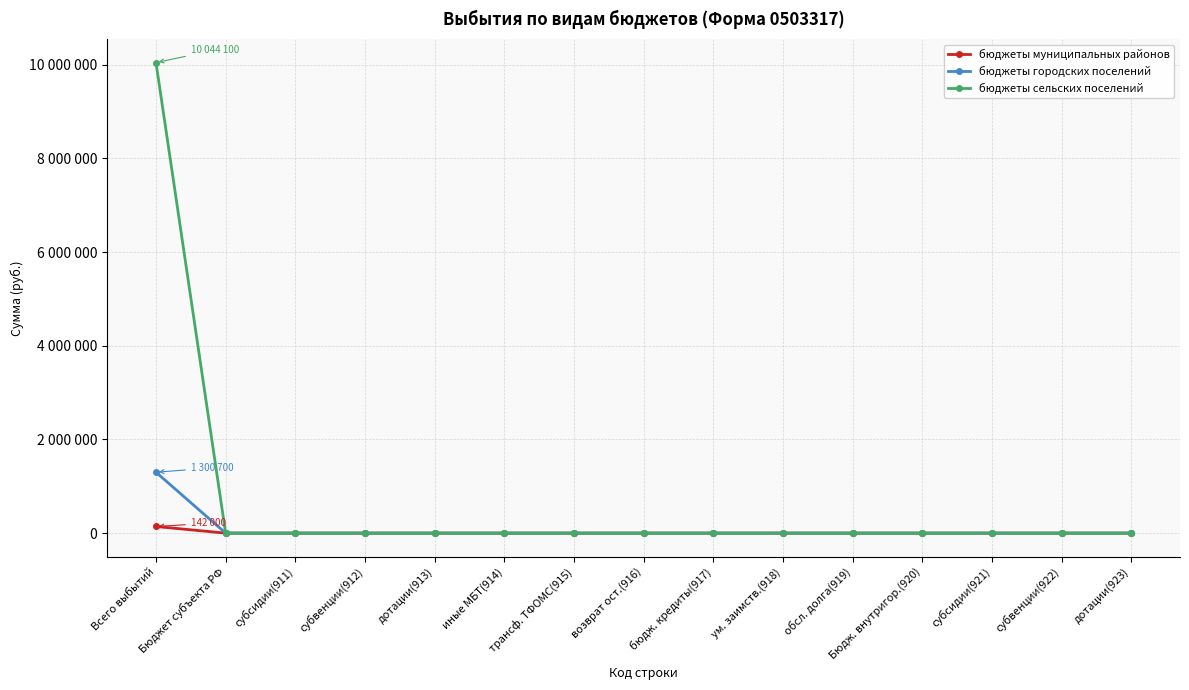

Is the value of бюджеты сельских поселений at бюдж. кредиты(917) greater than the value of бюджеты городских поселений at иные МБТ(914)?

No